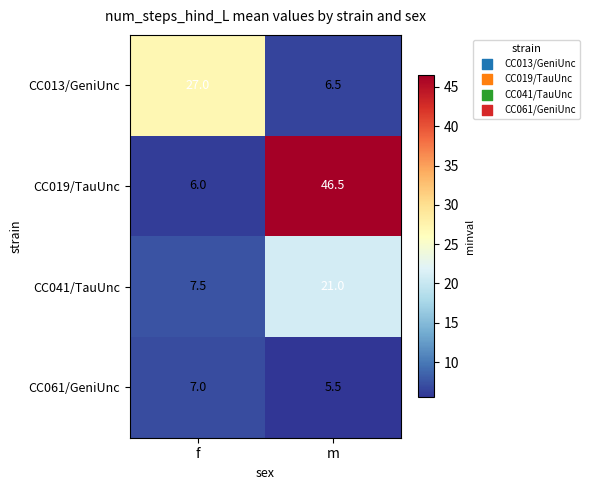

True or false: CC019/TauUnc has a value of 46.5 at m.

True